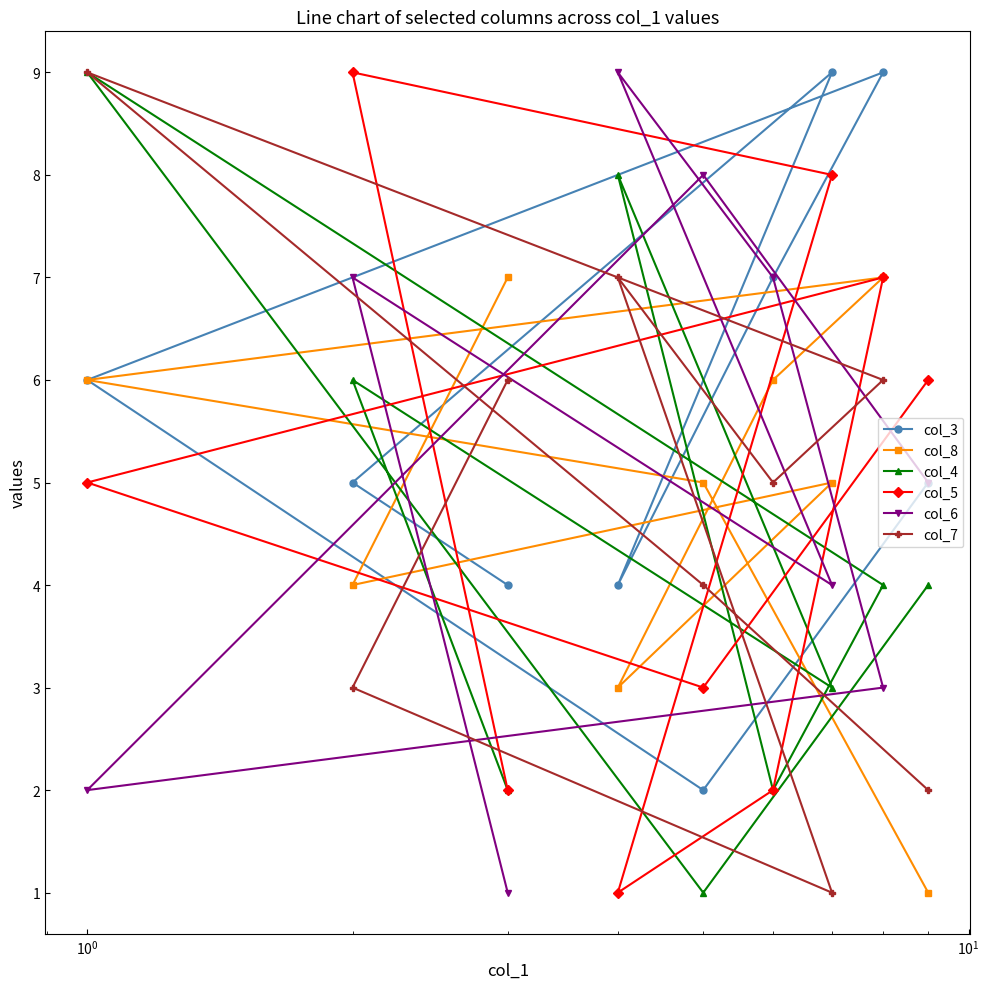

Which series has the largest total across all categories?

col_3